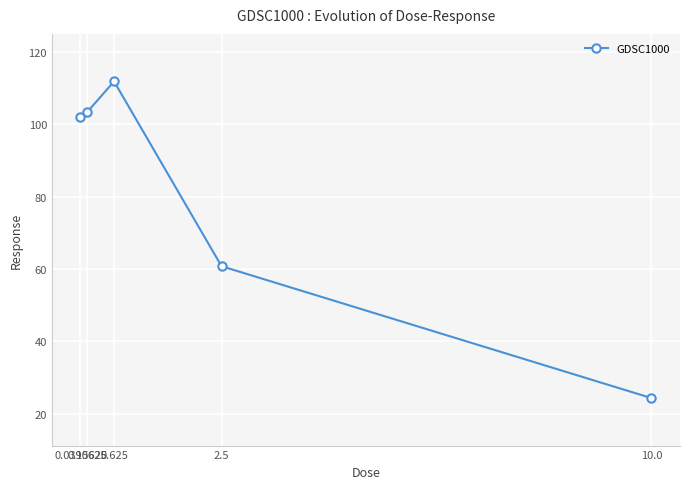

At which label does the data first exceed 101?

0.0390625